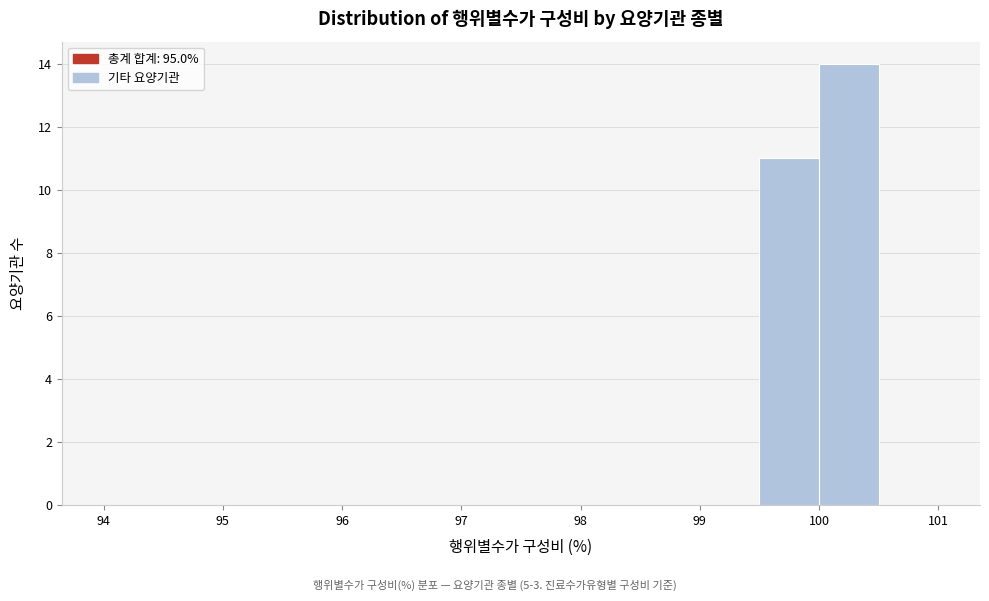

Over which range of the x-axis is the bar tallest?

100.0 to 100.5